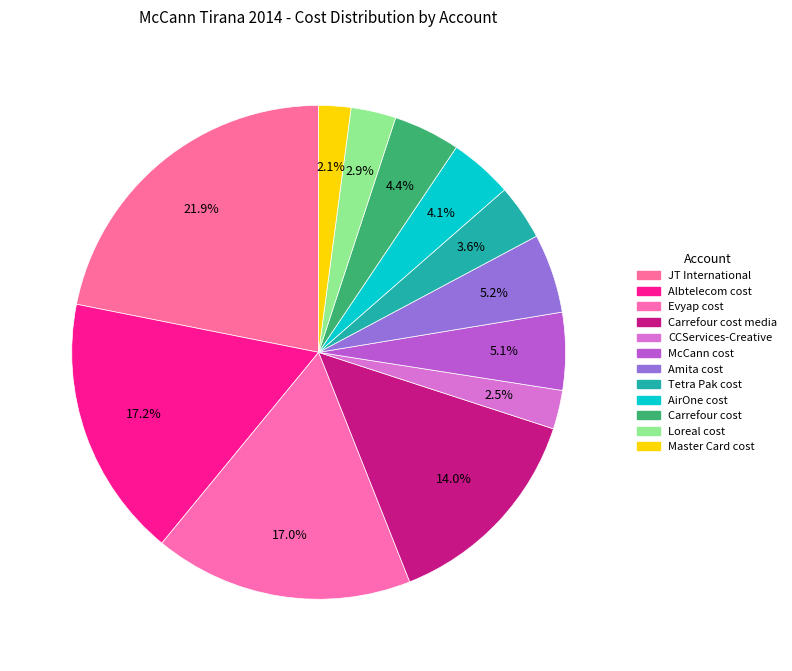

How many segments does this pie chart have?

12